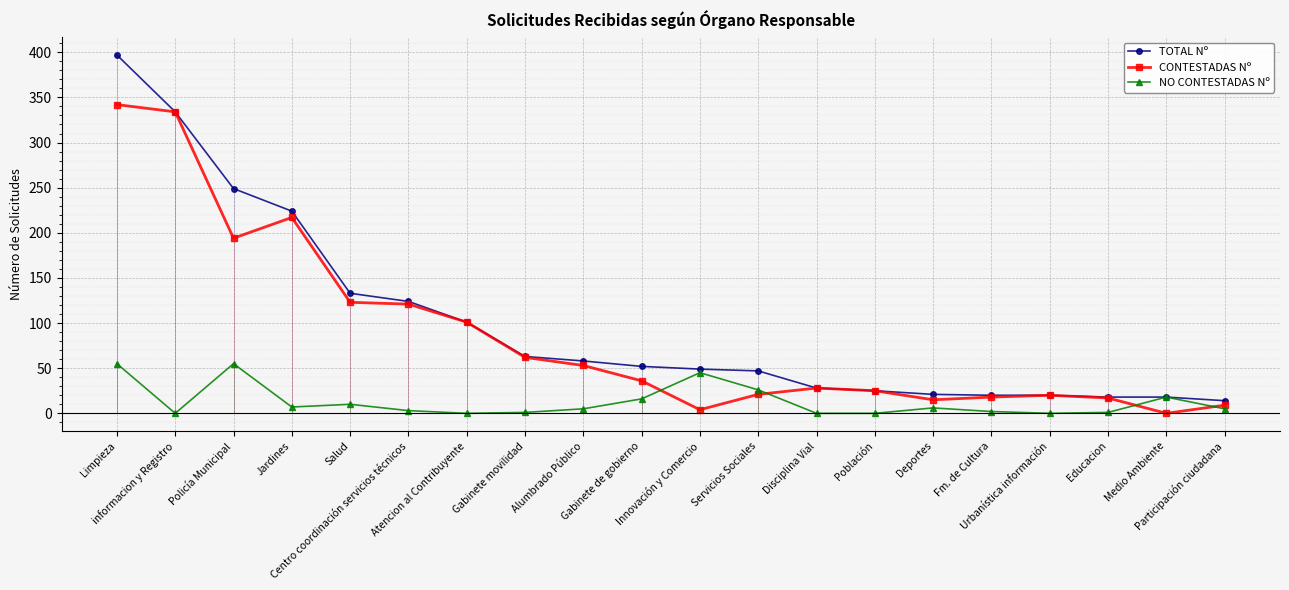

Is the value of TOTAL Nº at Gabinete movilidad greater than the value of NO CONTESTADAS Nº at Disciplina Vial?

Yes